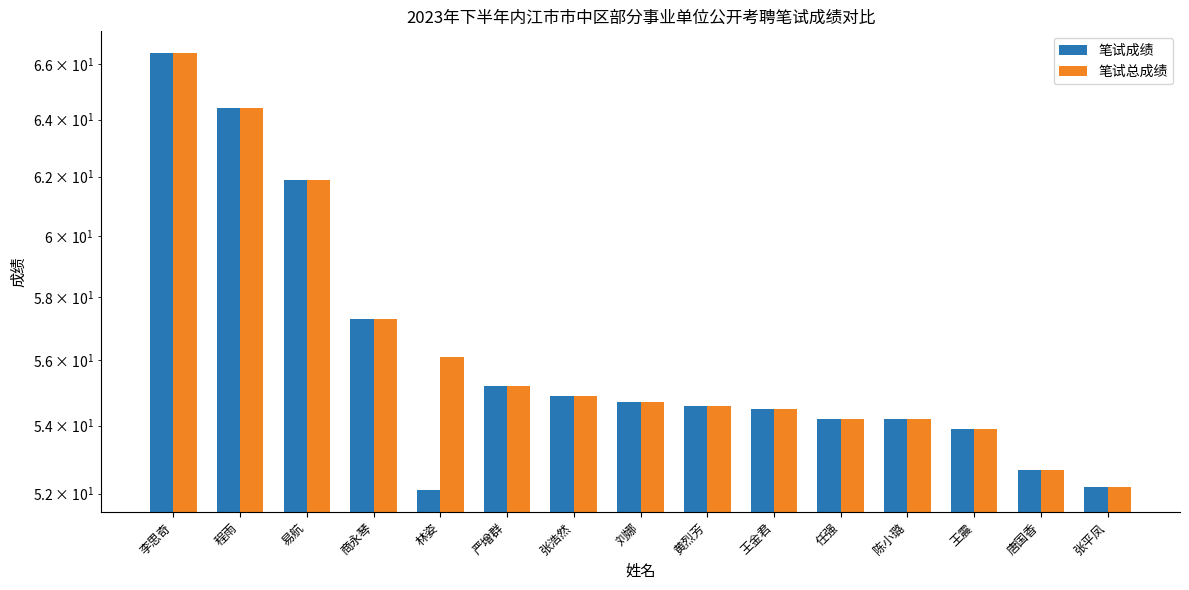

Is it true that 笔试成绩 equals 64.4 at 程雨?

True